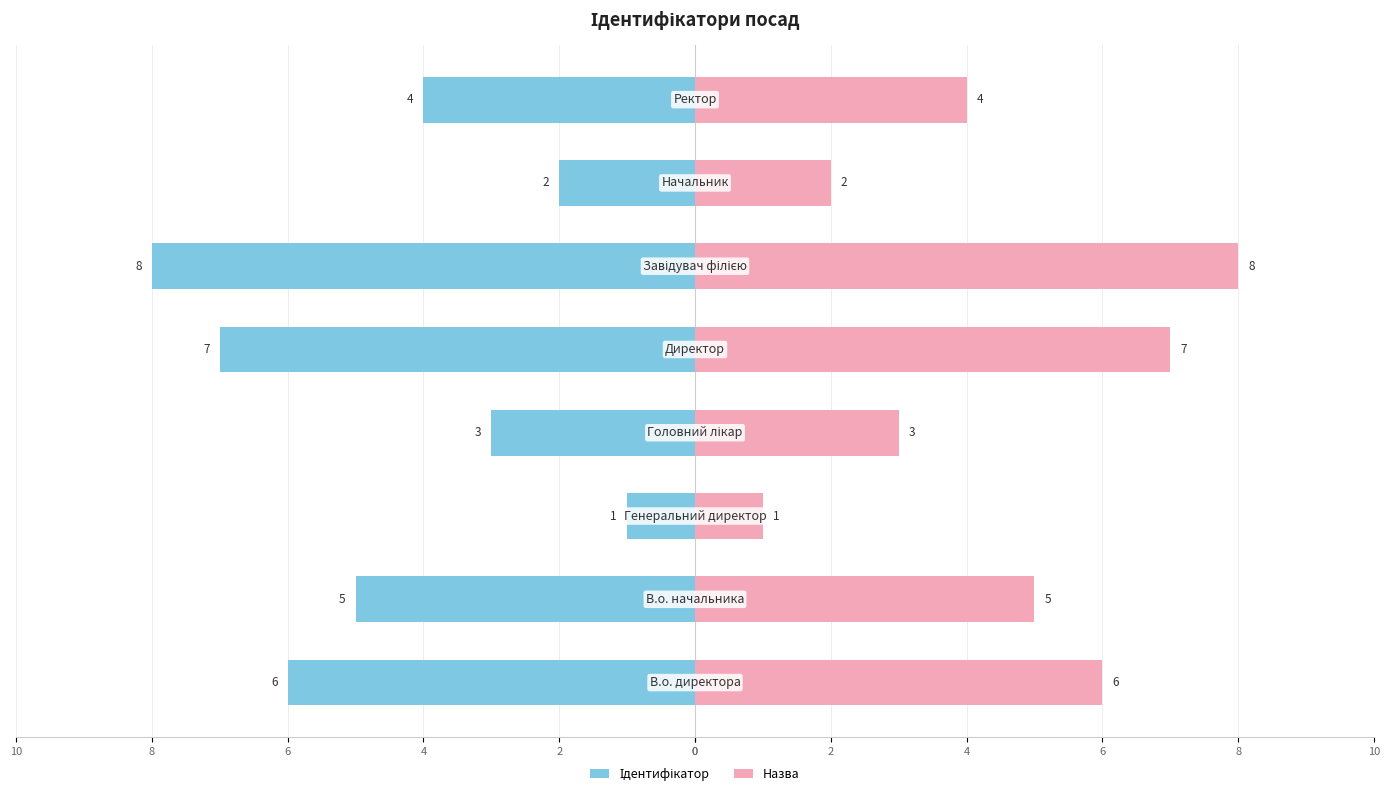

Which series has the largest total across all categories?

Назва